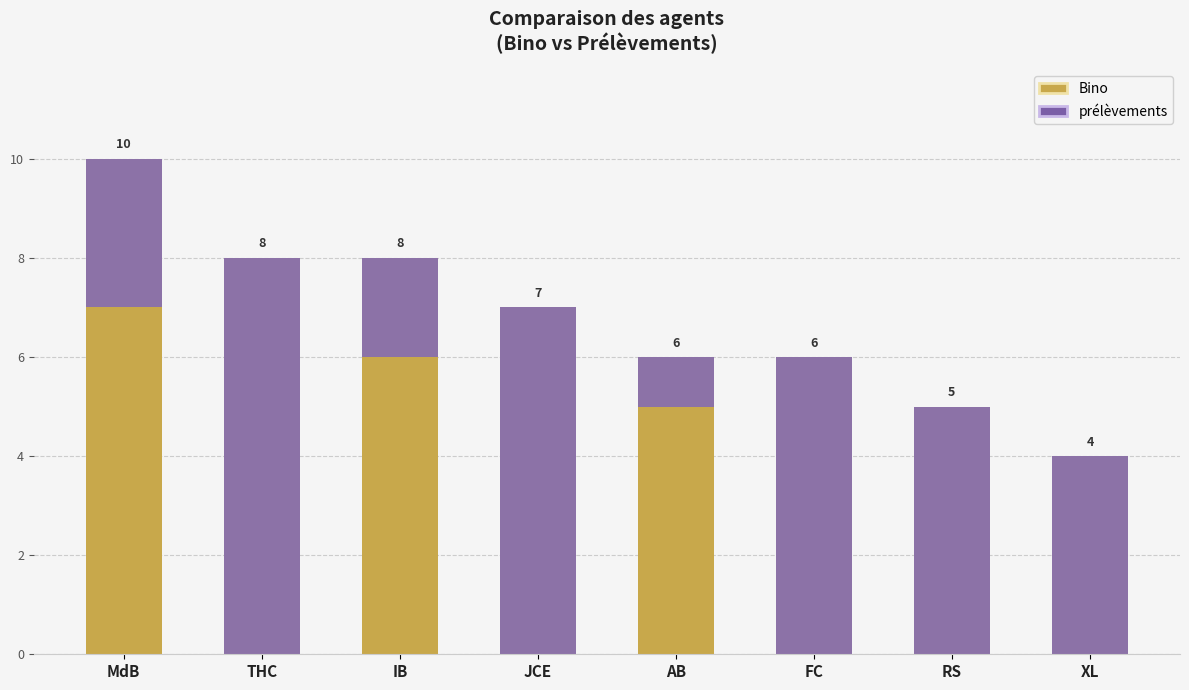

True or false: Bino has a value of -3 at RS.

False